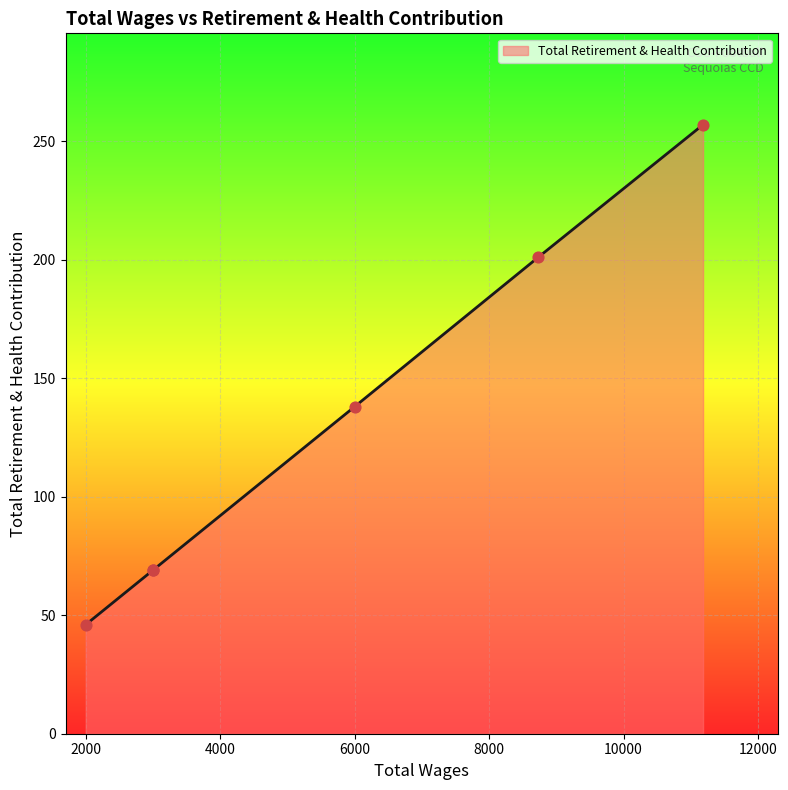

Approximately how many times larger is the value at 6000.0 compared to 11183.0?

0.5